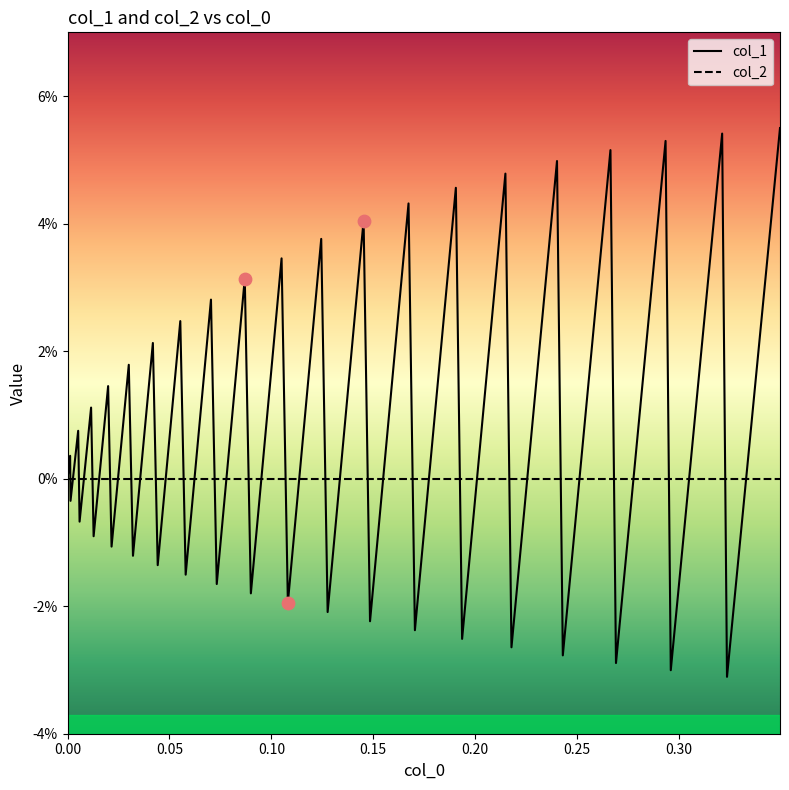

What are all the series names shown in the legend?

col_1, col_2